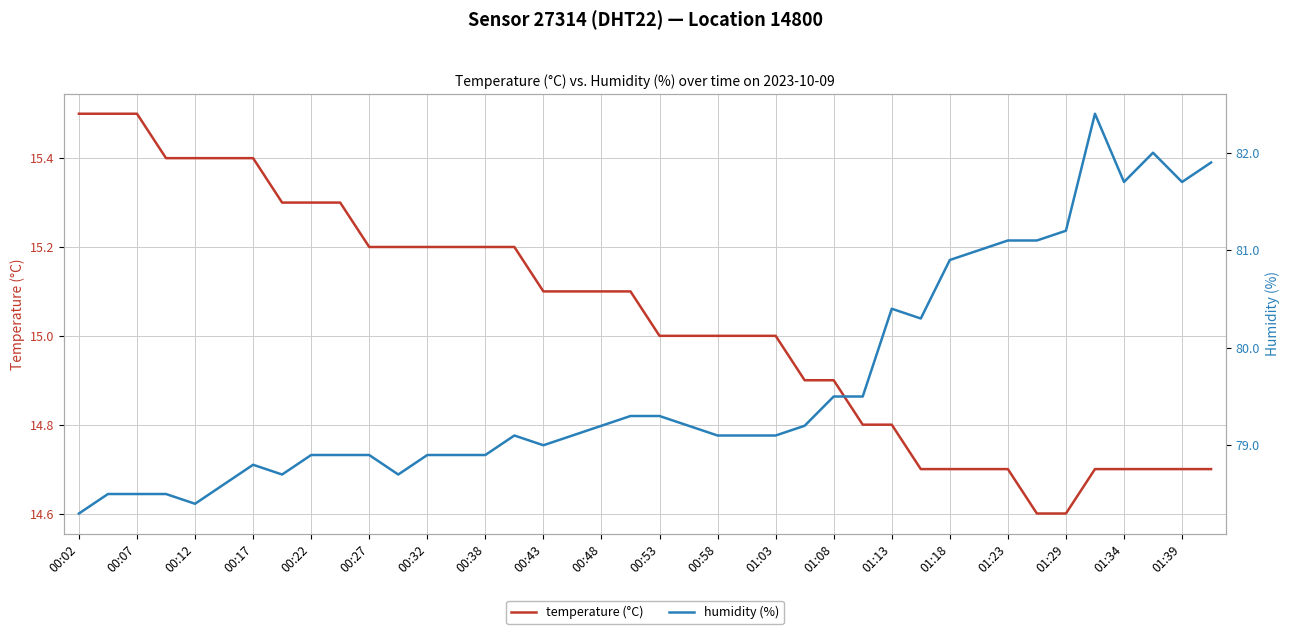

What is the difference between the second highest and second lowest values in the humidity (%) series?

3.6